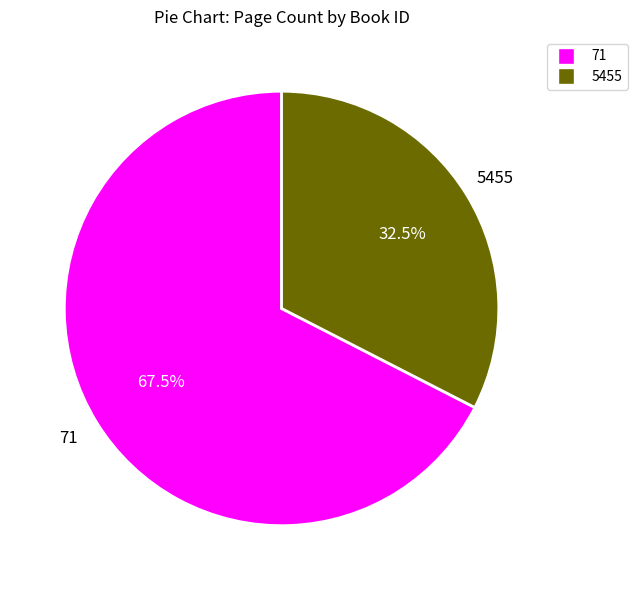

Which slice represents more than half of the pie?

71